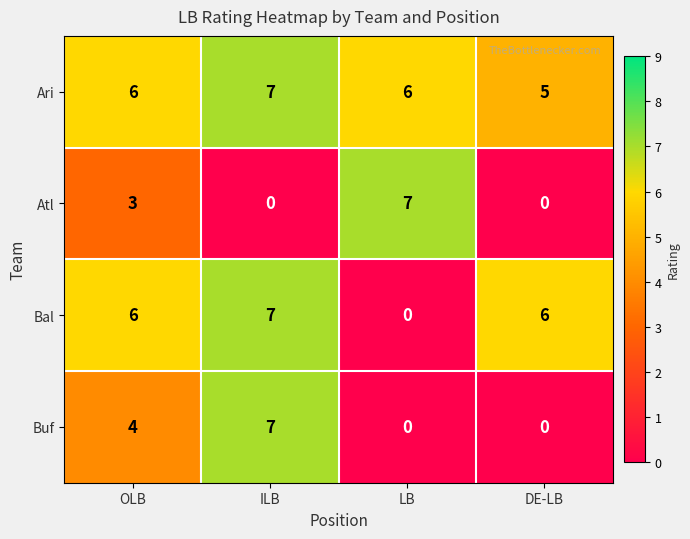

Reading left to right, what are all the values shown in this chart?

Ari: OLB=6	ILB=7	LB=6	DE-LB=5
Atl: OLB=3	ILB=0	LB=7	DE-LB=0
Bal: OLB=6	ILB=7	LB=0	DE-LB=6
Buf: OLB=4	ILB=7	LB=0	DE-LB=0